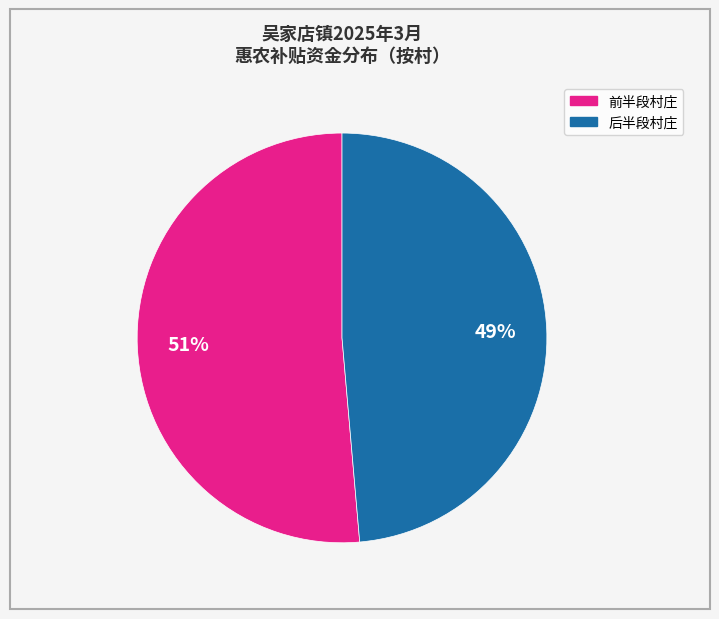

To the nearest percent, what is the average slice percentage?

50%